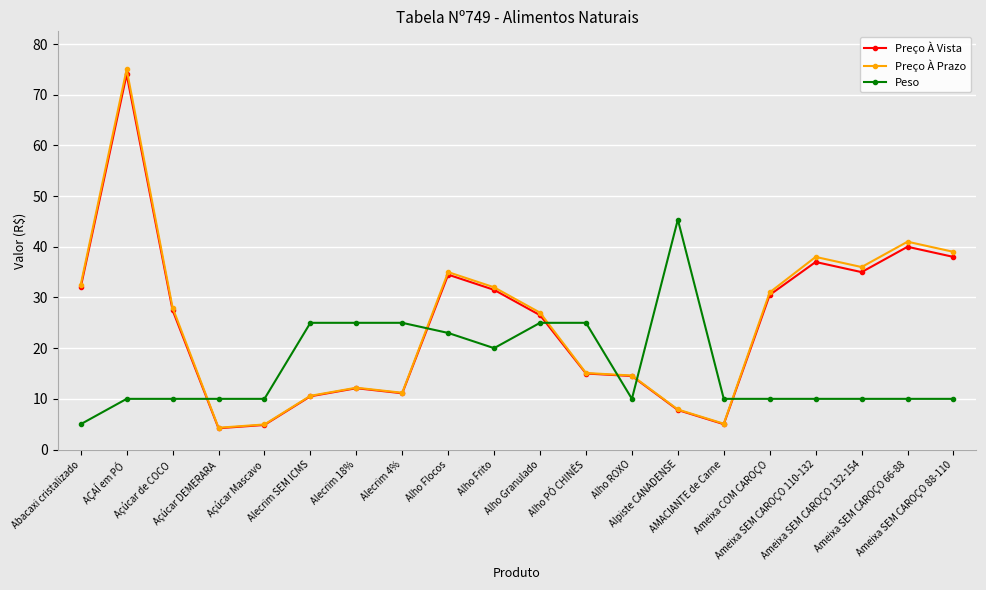

What is the smallest value displayed?

4.2